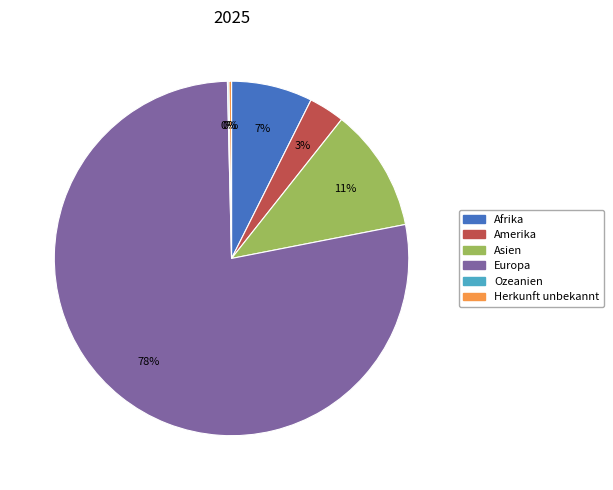

The Asien slice represents 1% of the pie. True or false?

False